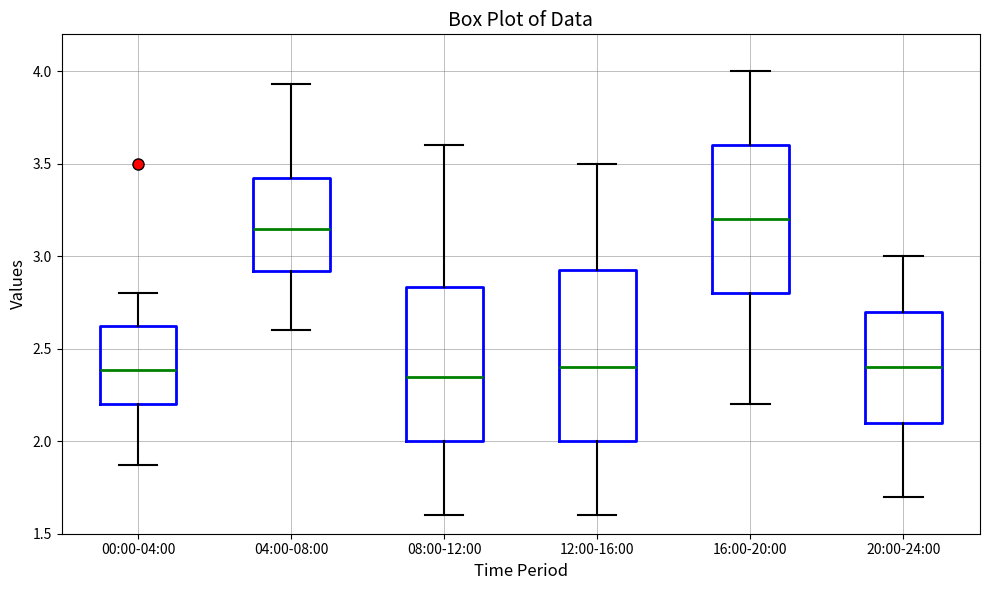

Reading left to right, read every box against the y-axis: the position of its median line, the range the box covers, and the ends of its whiskers. The values are not printed on the chart, so give them approximately, as read against the axis.

00:00-04:00: median 2.40, box 2.20 to 2.65, whiskers 1.85 to 2.80
04:00-08:00: median 3.15, box 2.90 to 3.45, whiskers 2.60 to 3.95
08:00-12:00: median 2.35, box 2.00 to 2.85, whiskers 1.60 to 3.60
12:00-16:00: median 2.40, box 2.00 to 2.95, whiskers 1.60 to 3.50
16:00-20:00: median 3.20, box 2.80 to 3.60, whiskers 2.20 to 4.00
20:00-24:00: median 2.40, box 2.10 to 2.70, whiskers 1.70 to 3.00